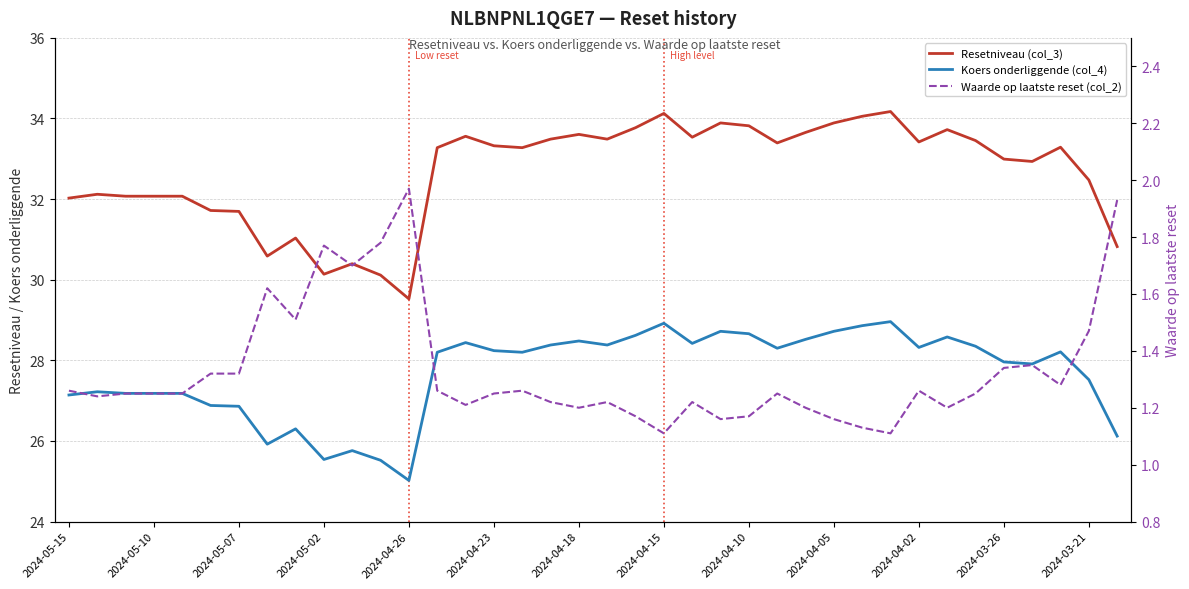

True or false: Waarde op laatste reset (col_2) and Koers onderliggende (col_4) cross at least once.

False